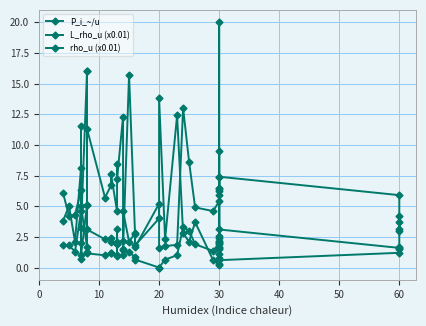

True or false: rho_u (x0.01) and L_rho_u (x0.01) cross at least once.

False